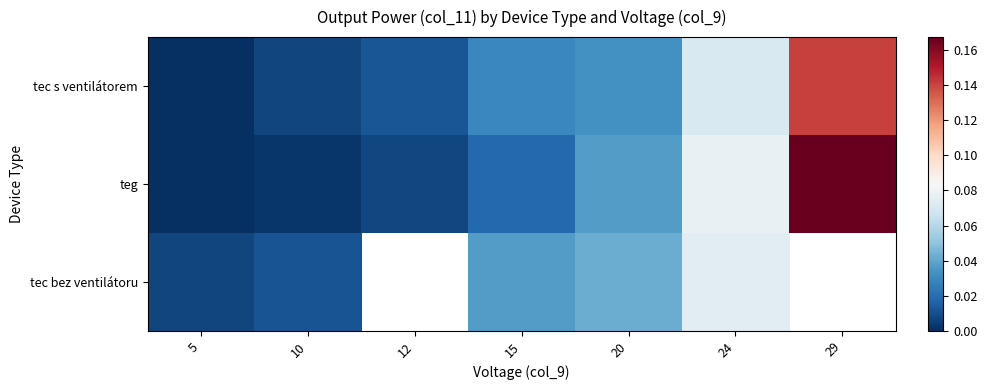

Which category has the lowest value across all series?

5